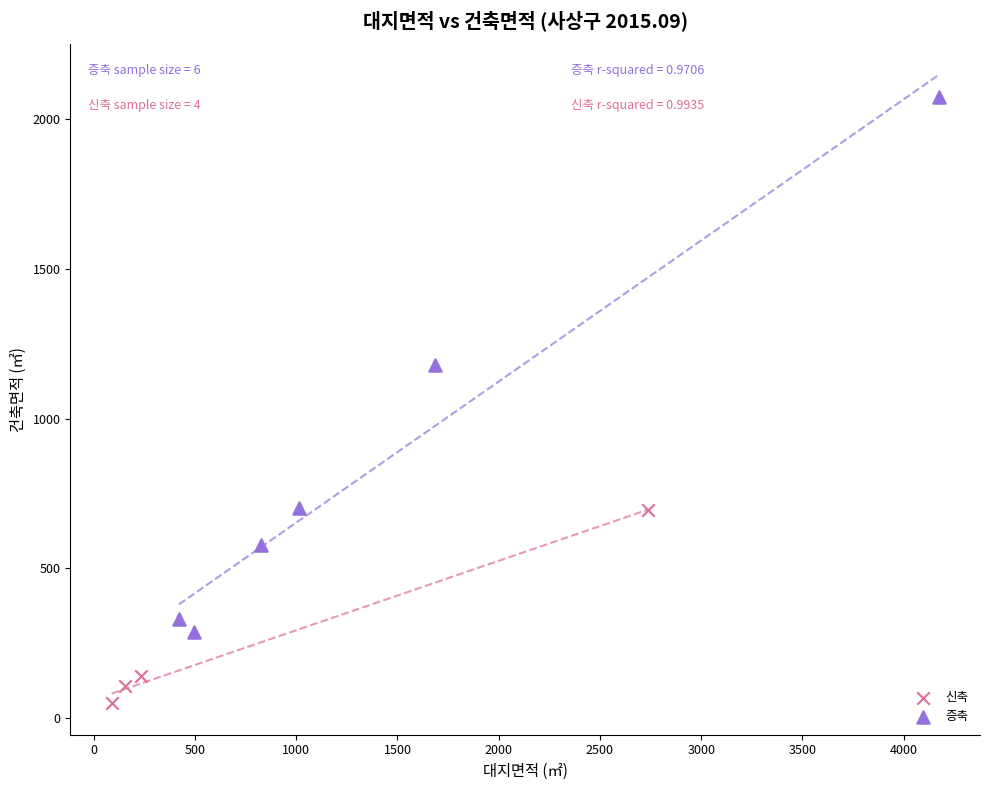

Which series contains the lowest Y value?

신축